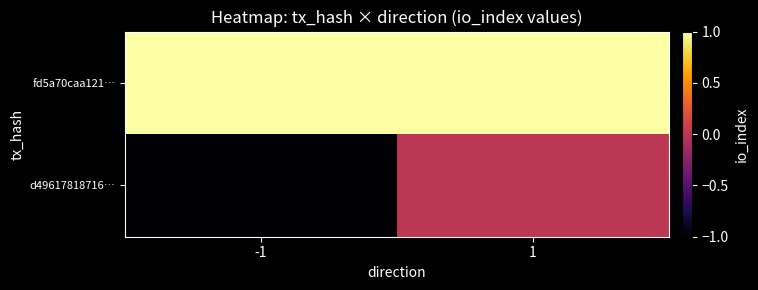

What is the difference between the highest and lowest values at -1?

2